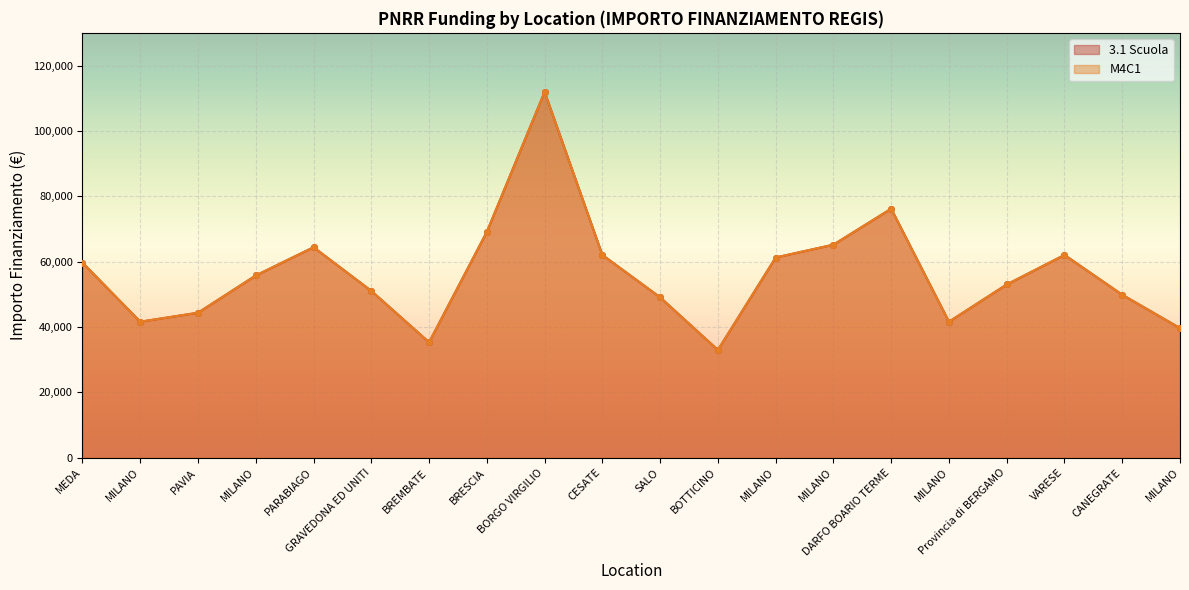

How many data points in M4C1 are above 55778?

10